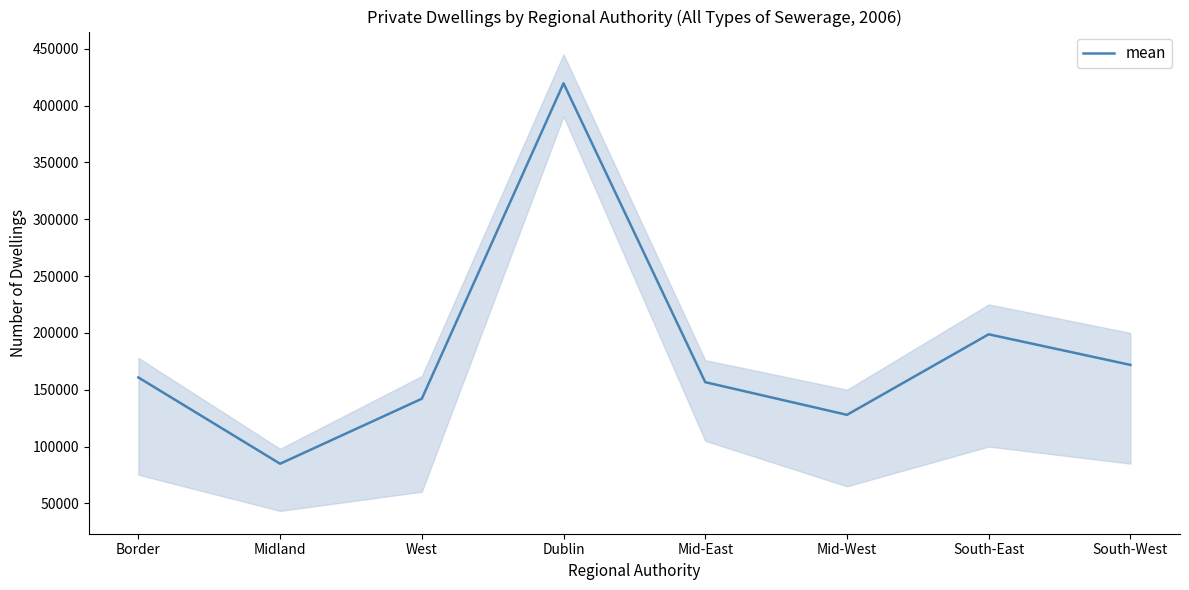

What is the minimum value shown in the chart?

84877